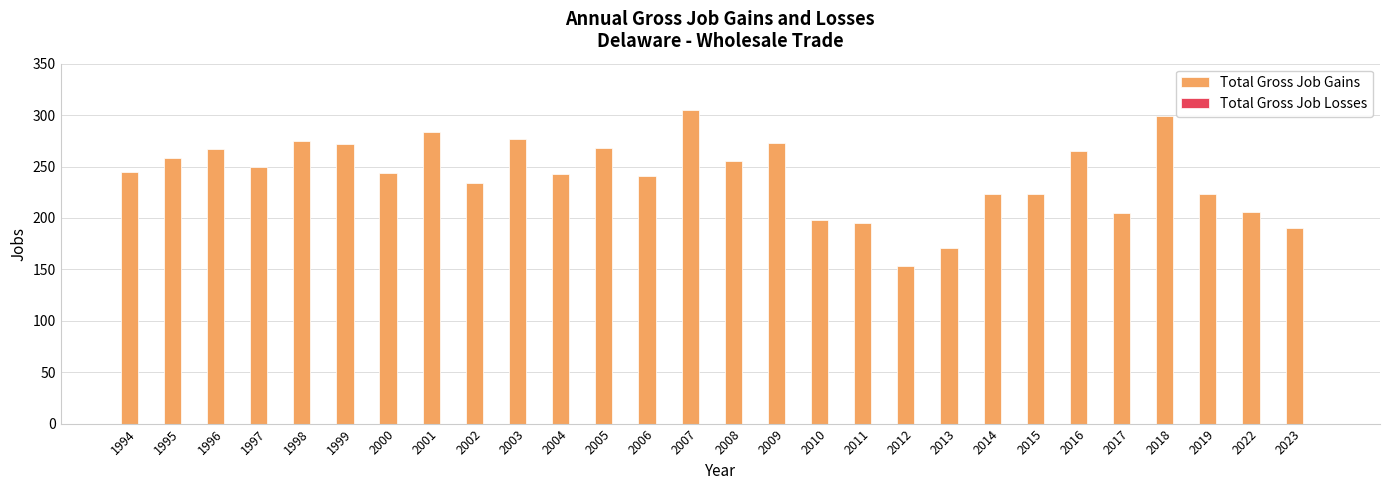

The value at 1997 is 415. True or false?

False